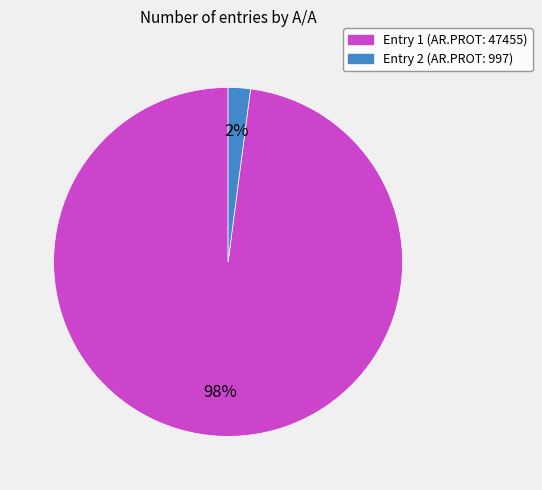

Does any single category account for the majority?

Yes